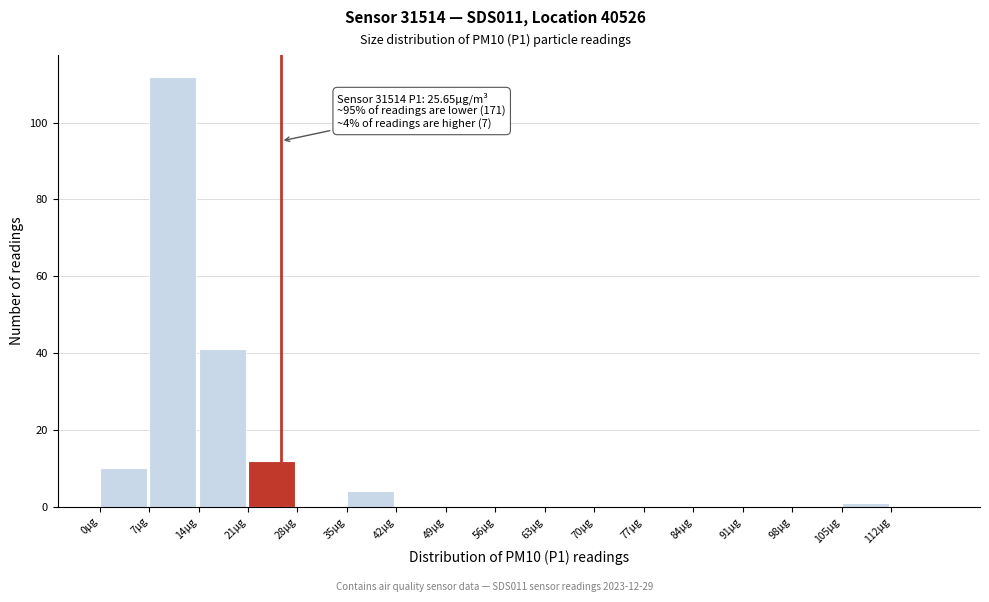

Which range on the x-axis has the tallest bar?

7 to 14